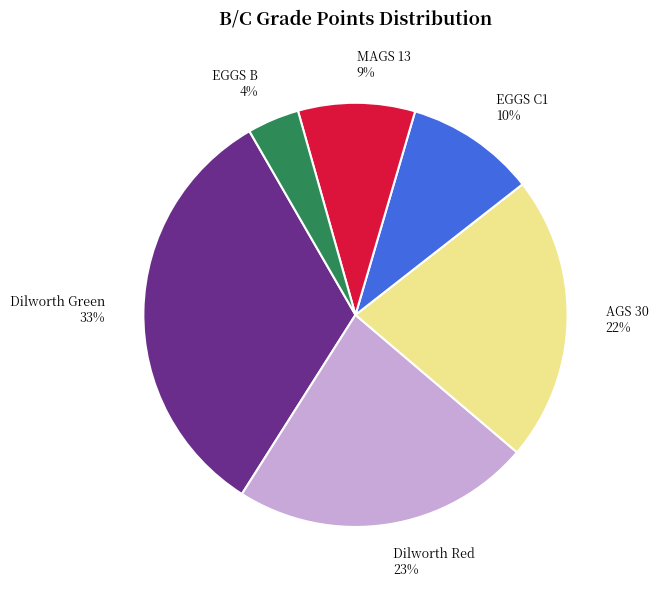

Does any single category account for the majority?

No